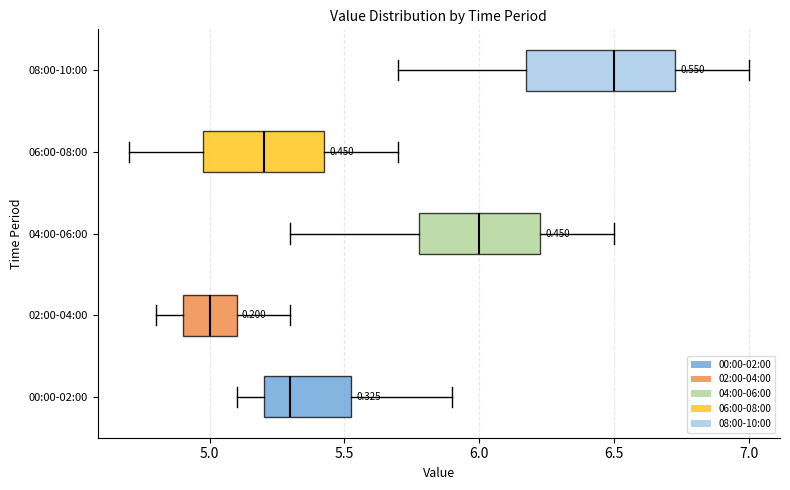

Reading bottom to top, read every box against the x-axis: the position of its median line, the range the box covers, and the ends of its whiskers. The values are not printed on the chart, so give them approximately, as read against the axis.

00:00-02:00: median 5.30, box 5.20 to 5.55, whiskers 5.10 to 5.90
02:00-04:00: median 5.00, box 4.90 to 5.10, whiskers 4.80 to 5.30
04:00-06:00: median 6.00, box 5.80 to 6.25, whiskers 5.30 to 6.50
06:00-08:00: median 5.20, box 5.00 to 5.45, whiskers 4.70 to 5.70
08:00-10:00: median 6.50, box 6.20 to 6.75, whiskers 5.70 to 7.00